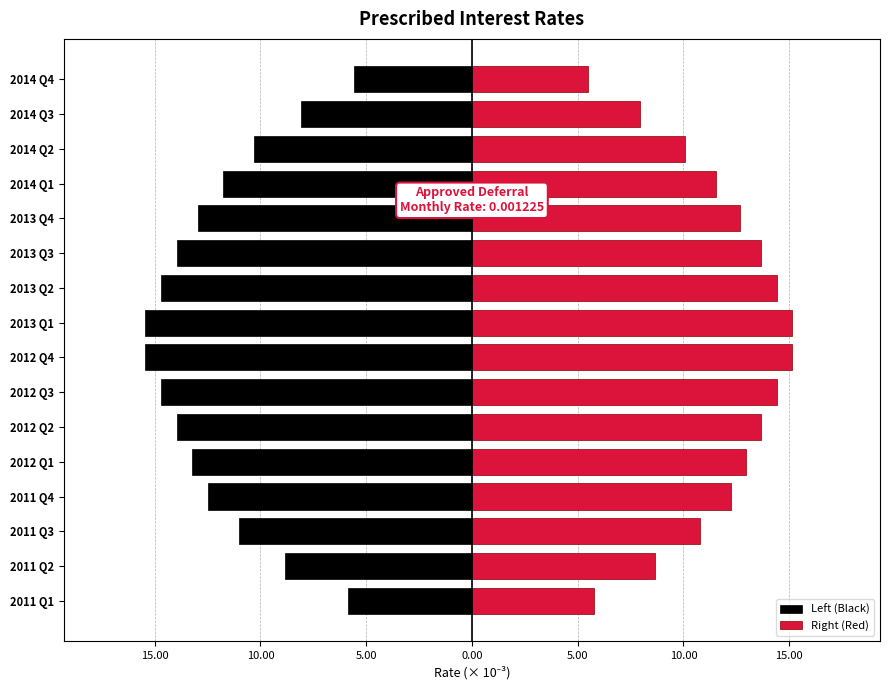

Reading left to right, what are all the values shown in this chart?

Left (Black): -5.9	-8.8	-11.0	-12.5	-13.2	-14.0	-14.7	-15.4	-15.4	-14.7	-14.0	-12.9	-11.8	-10.3	-8.1	-5.6
Right (Red): 5.8	8.6	10.8	12.2	13.0	13.7	14.4	15.1	15.1	14.4	13.7	12.7	11.5	10.1	7.9	5.5